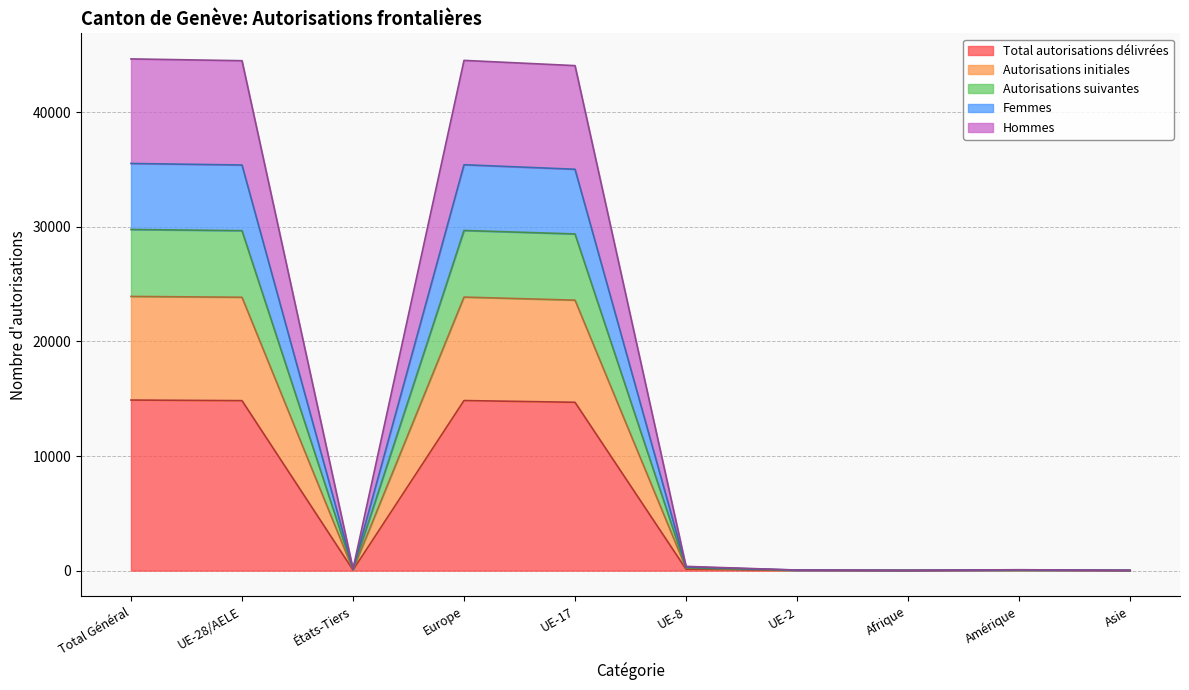

Where does the Hommes series first go above 246?

Total Général